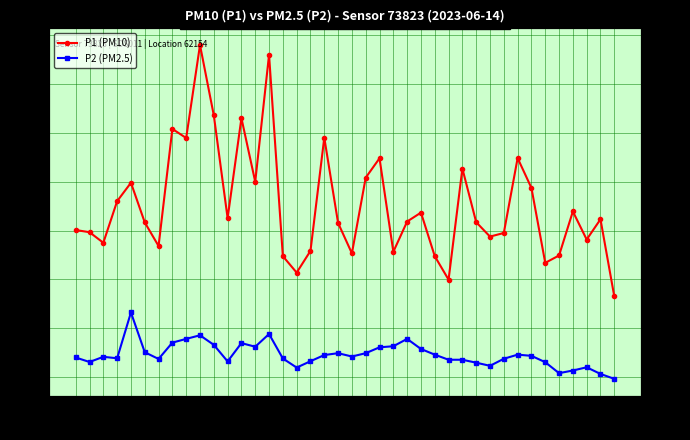

What is the maximum value for P1 (PM10)?

39.0